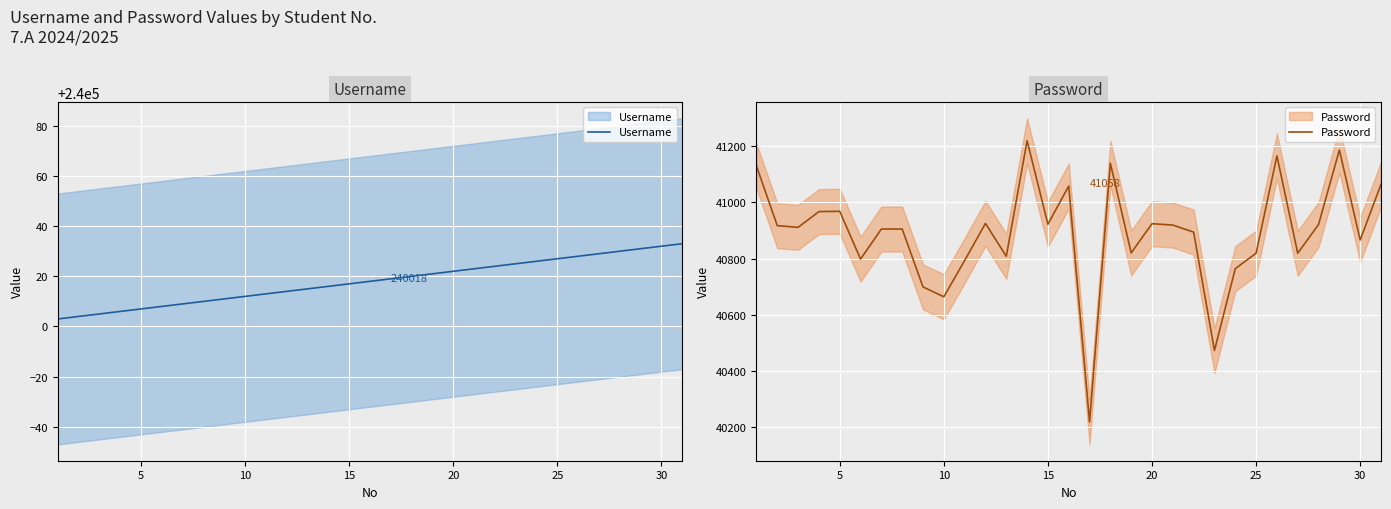

Is the value of Password at 25 greater than the value of Username at 14?

No